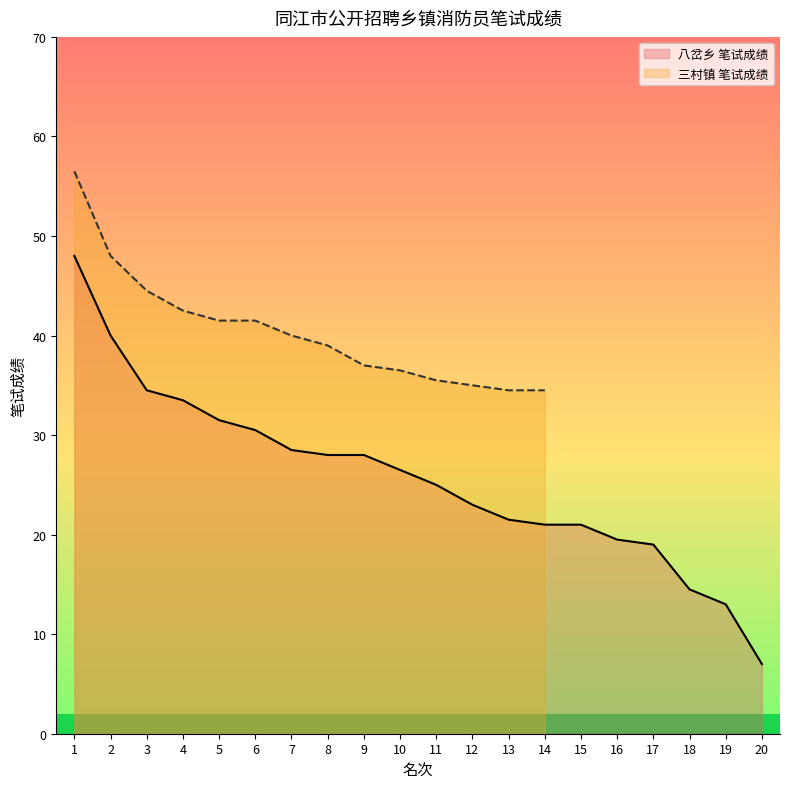

Reading left to right, extract all data points from this chart.

1=48.0	2=40.0	3=34.5	4=33.5	5=31.5	6=30.5	7=28.5	8=28.0	9=28.0	10=26.5	11=25.0	12=23.0	13=21.5	14=21.0	15=21.0	16=19.5	17=19.0	18=14.5	19=13.0	20=7.0